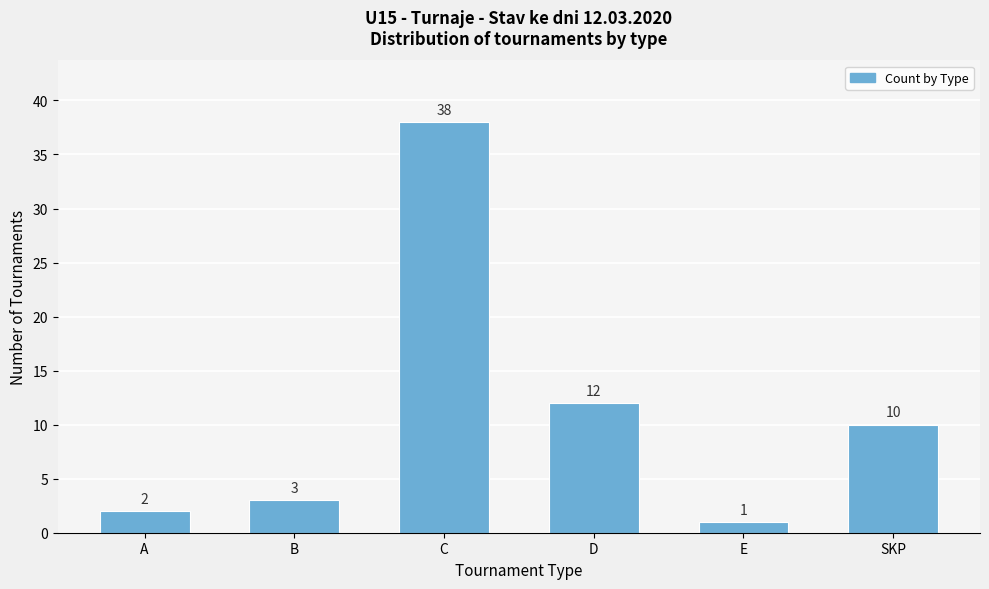

Reading right to left, extract all data points from this chart.

10	1	12	38	3	2